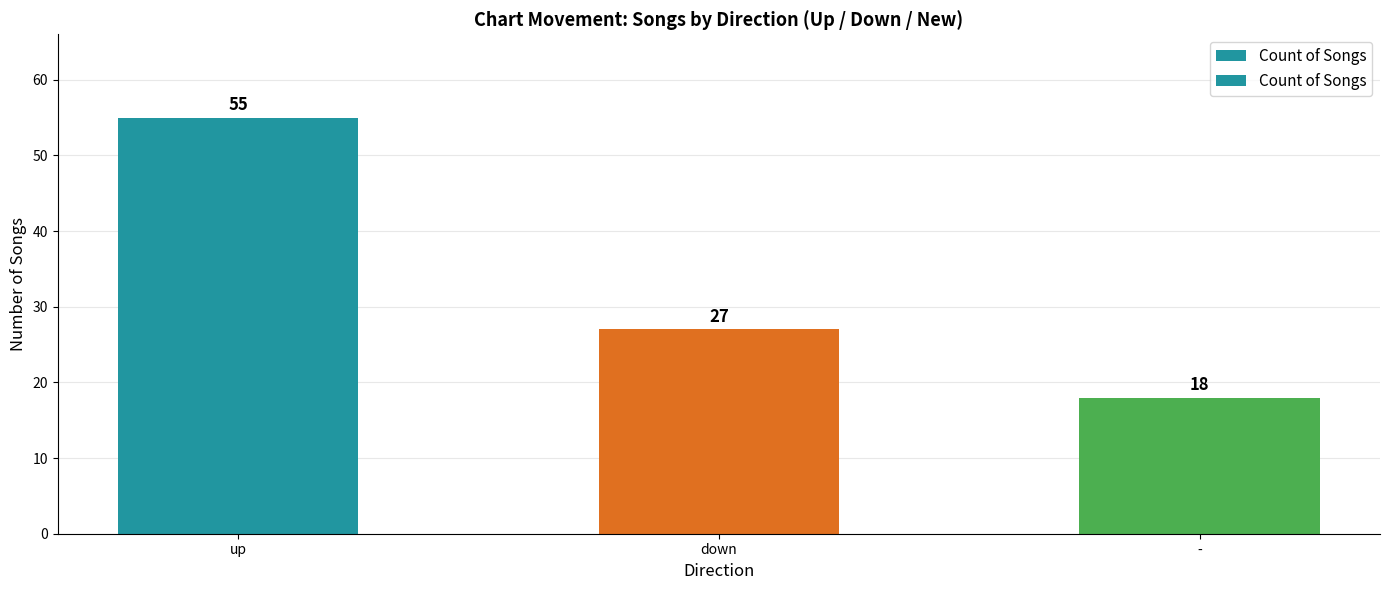

True or false: the data shows 27 at down.

True